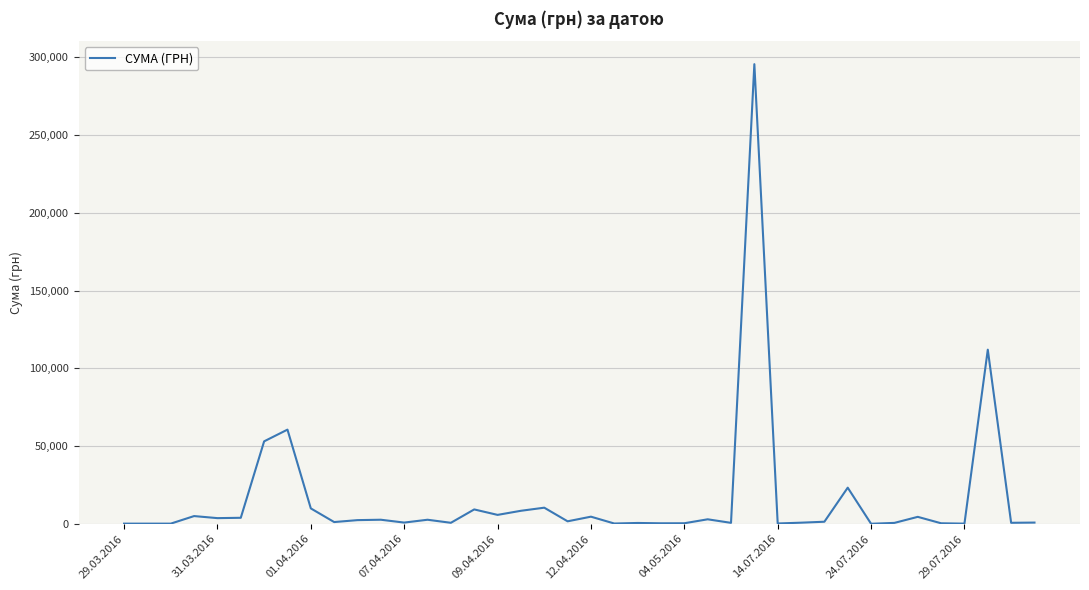

What is the greatest value displayed?

295638.6